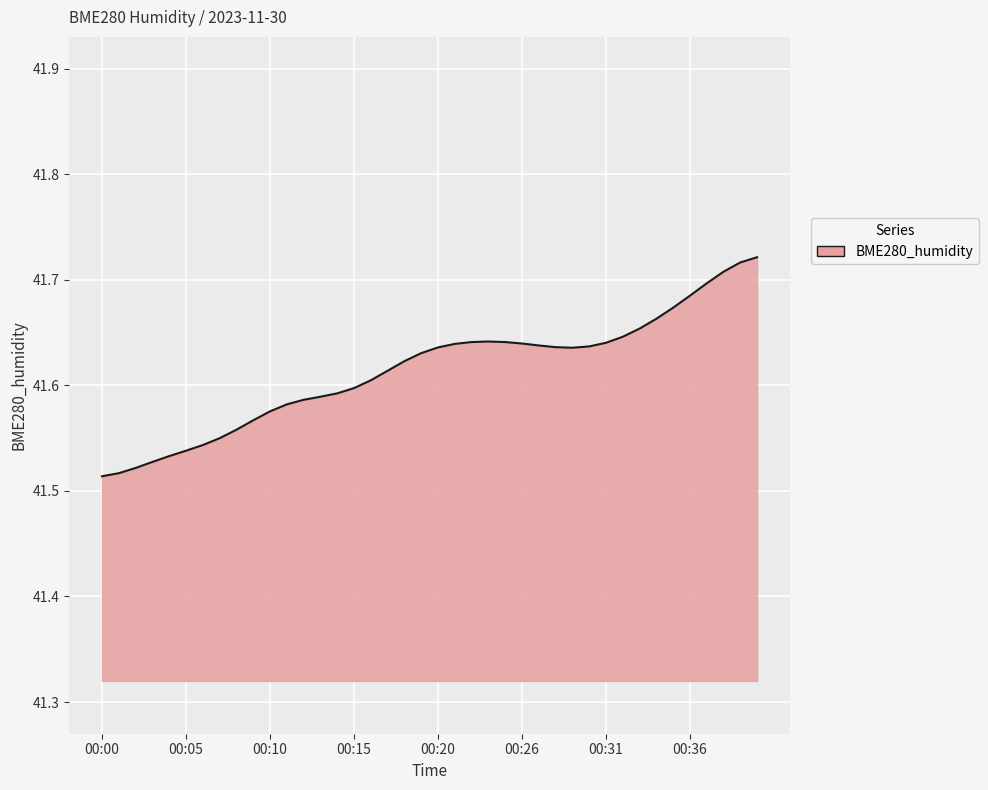

At which category does the chart reach its peak across all series?

00:39